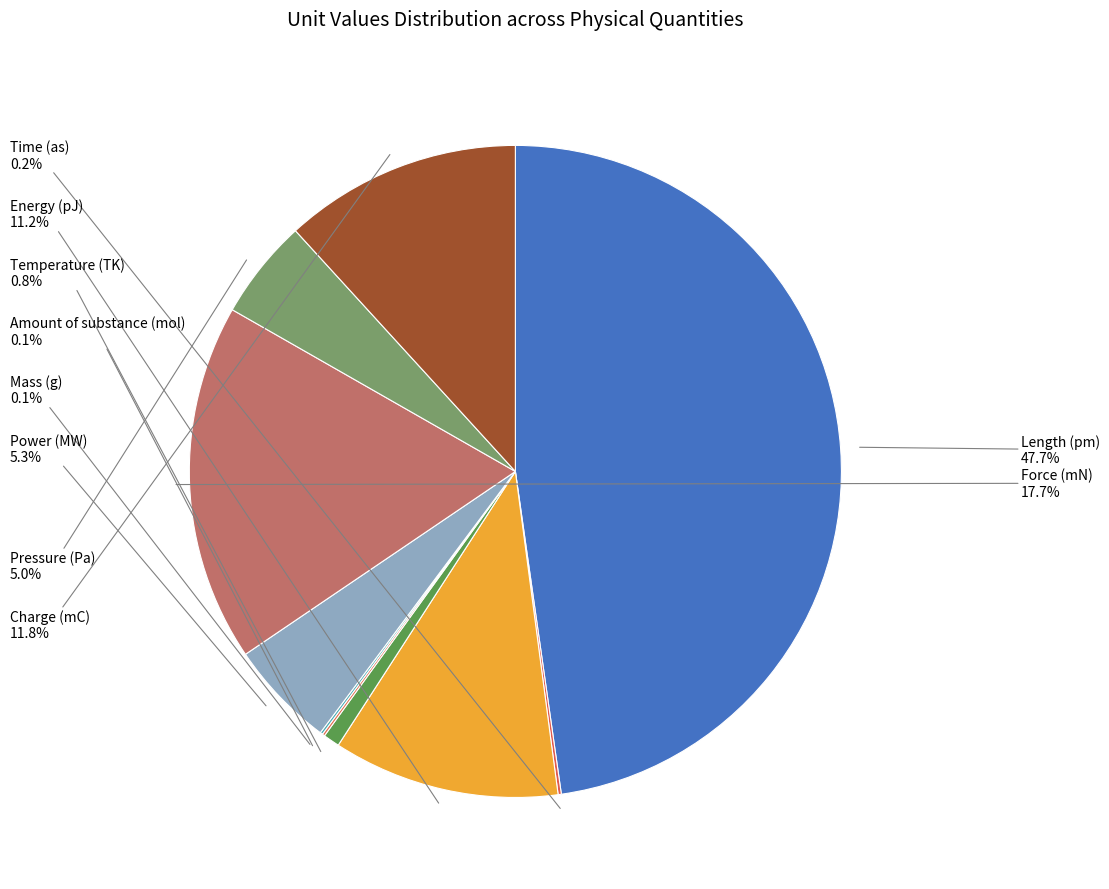

Combined, what portion of the pie is Length (pm) and Force (mN)?

65.5%